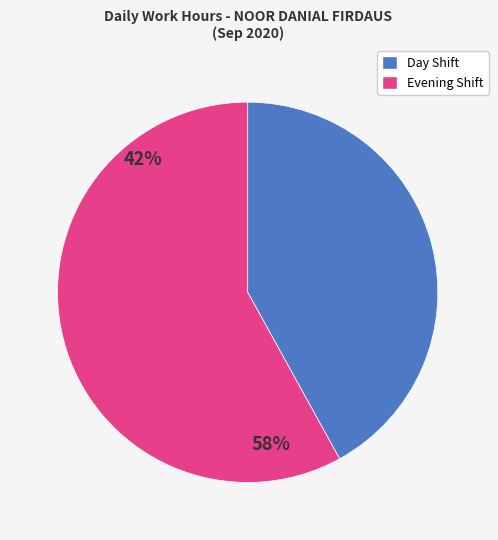

How many segments does this pie chart have?

2